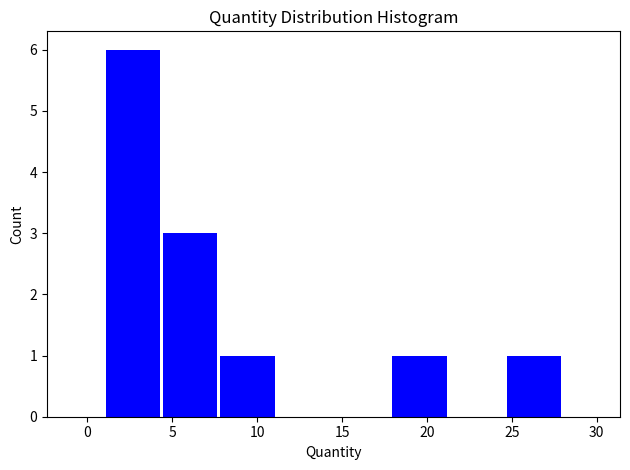

Reading left to right, transcribe this chart: for each bar, give the range it covers on the x-axis and its height. Neither the bar edges nor the heights are printed on the chart, so give them approximately, as read against the axes.

1.0 to 4.5: 6
4.5 to 8.0: 3
8.0 to 11.0: 1
11.0 to 14.5: 0
14.5 to 18.0: 0
18.0 to 21.5: 1
21.5 to 24.5: 0
24.5 to 28.0: 1